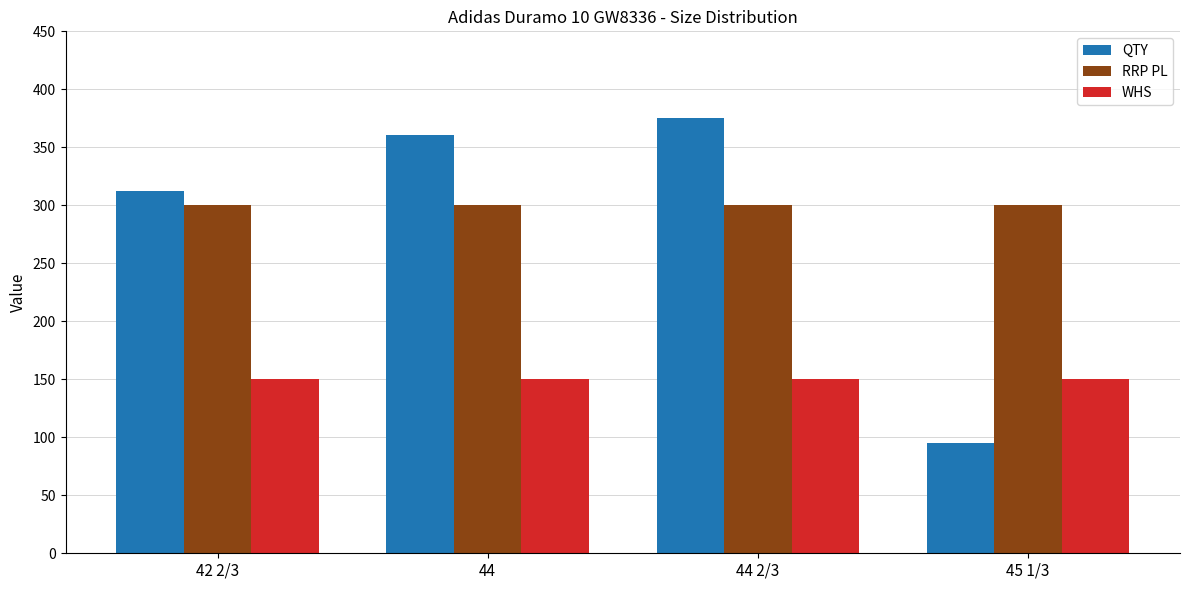

At 45 1/3, list the series in order from largest to smallest.

RRP PL, WHS, QTY